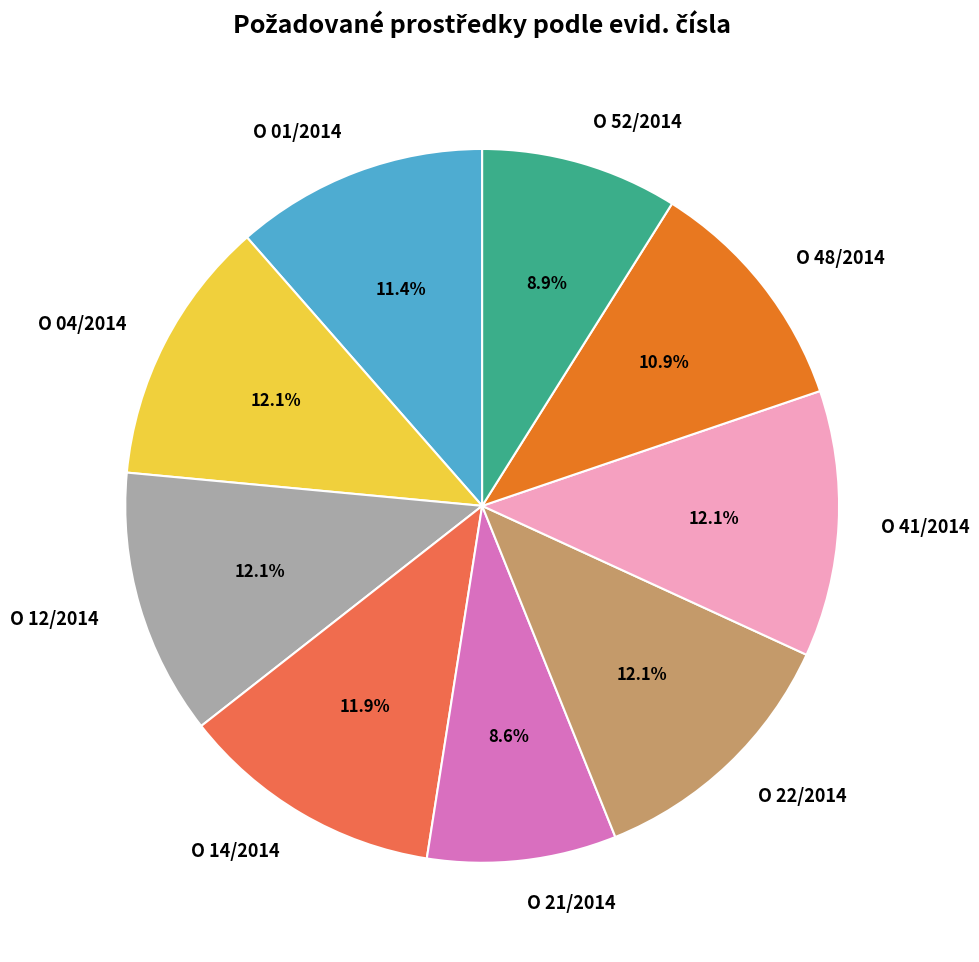

Approximately how many times larger is the value at O 48/2014 compared to O 12/2014?

0.9